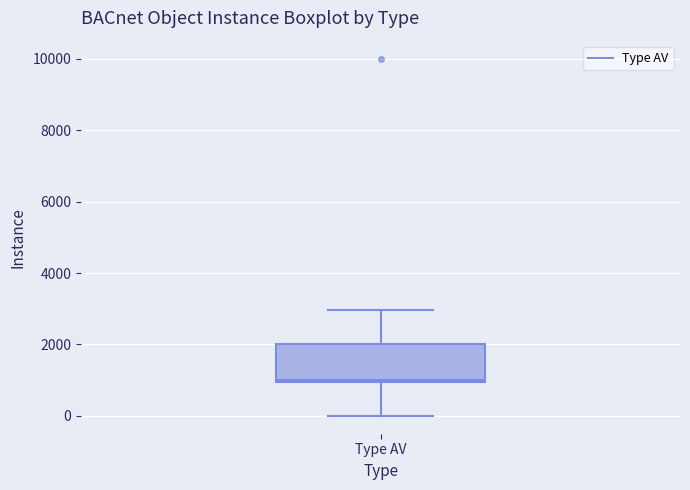

Read this box plot against the y-axis: the position of the median line, the range covered by the box, and the ends of both whiskers. The values are not printed on the chart, so give them approximately, as read against the axis.

median 1000, box 1000 to 2000, whiskers 0 to 3000